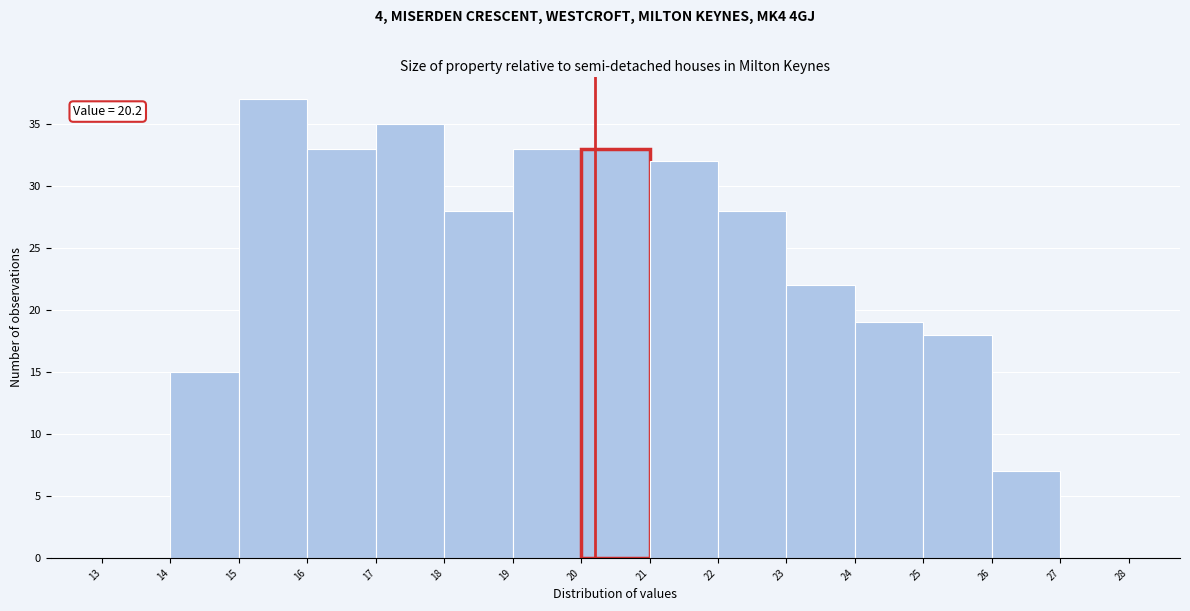

Over which range of the x-axis is the bar tallest?

15 to 16